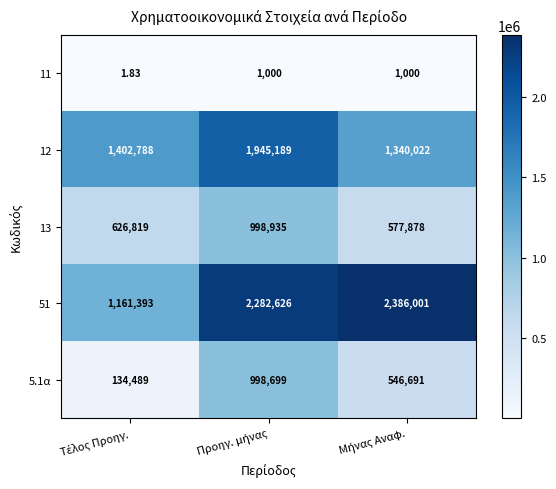

At which category is the sum across all series the highest?

Προηγ. μήνας